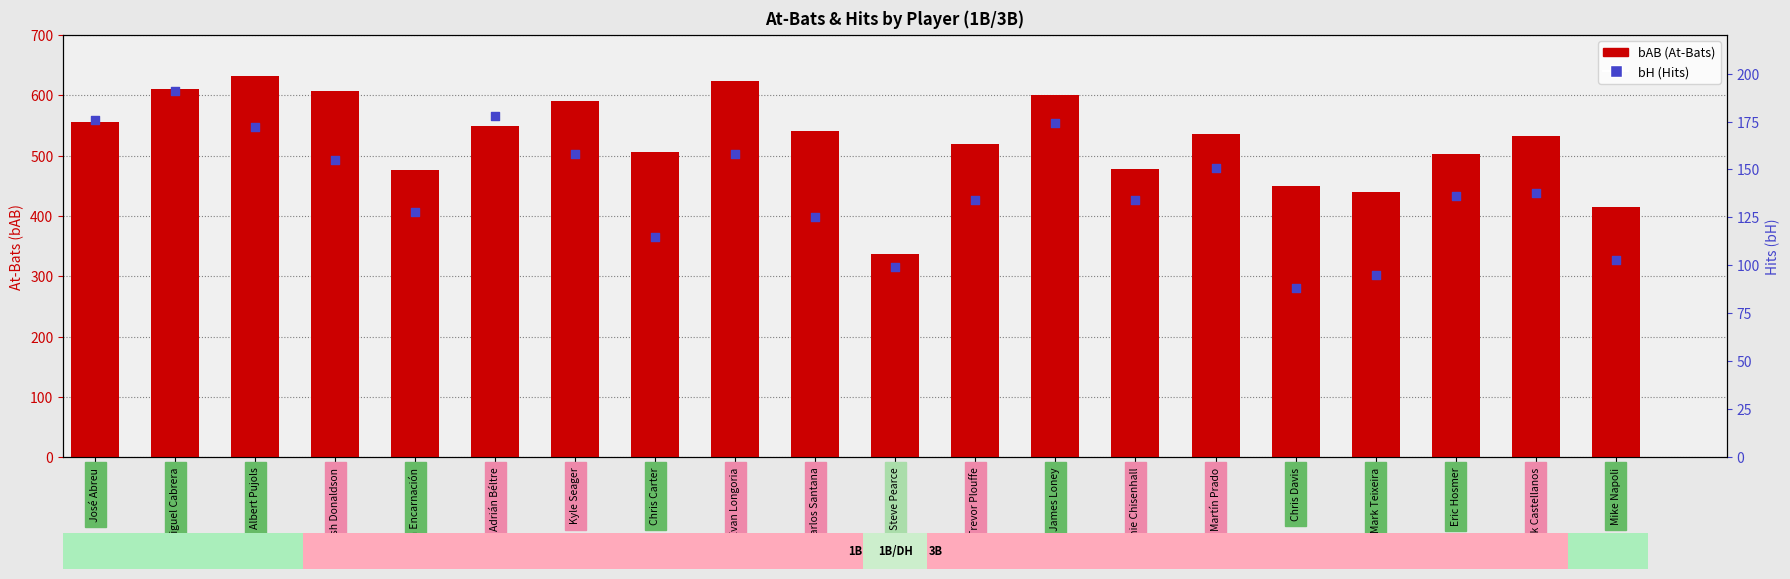

Which series has the largest total across all categories?

bAB